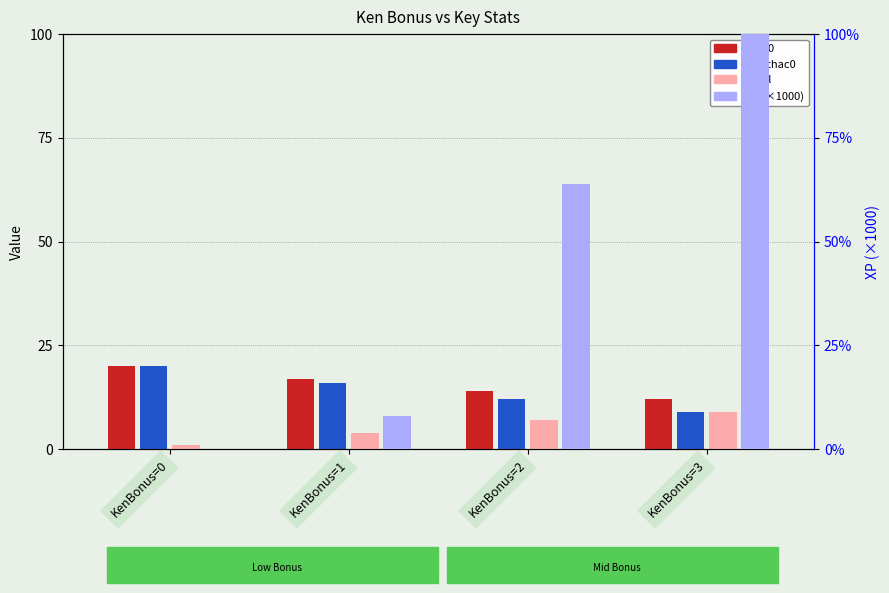

Reading left to right, what are all the values shown in this chart?

thac0: KenBonus=0=20	KenBonus=1=17	KenBonus=2=14	KenBonus=3=12
ken thac0: KenBonus=0=20	KenBonus=1=16	KenBonus=2=12	KenBonus=3=9
Level: KenBonus=0=1	KenBonus=1=4	KenBonus=2=7	KenBonus=3=9
XP (thousands): KenBonus=0=0	KenBonus=1=8	KenBonus=2=64	KenBonus=3=250